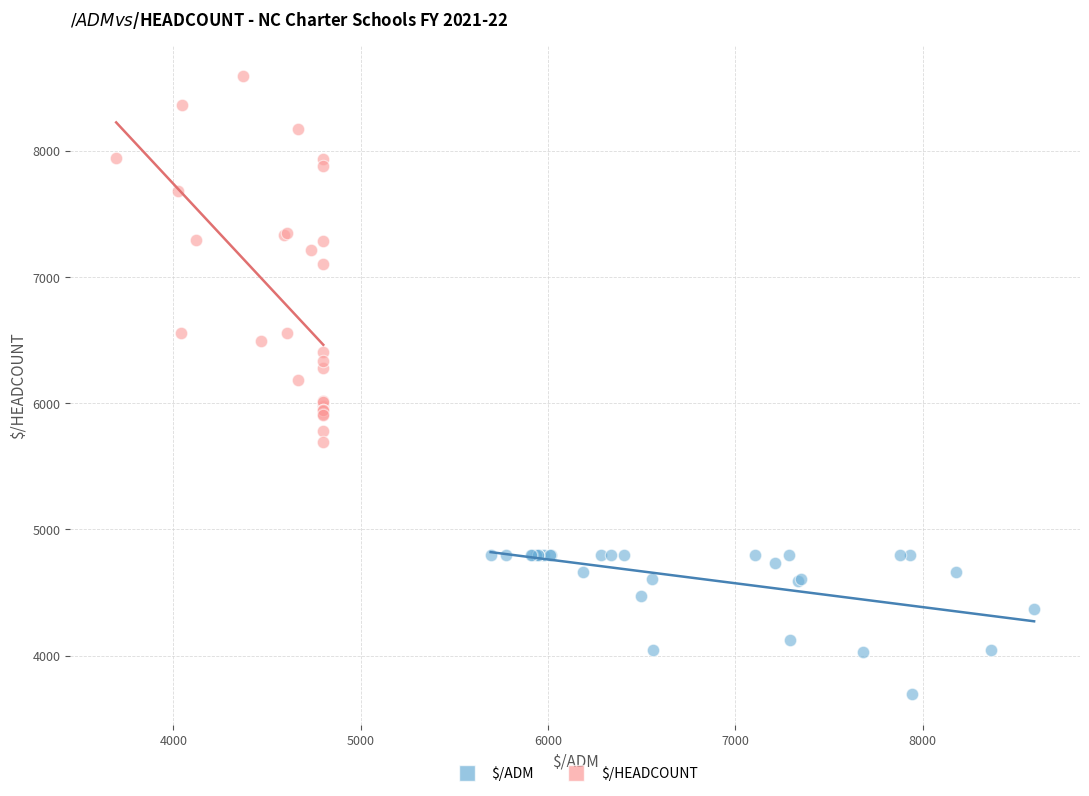

What are all the series names shown in the legend?

$/ADM, $/HEADCOUNT